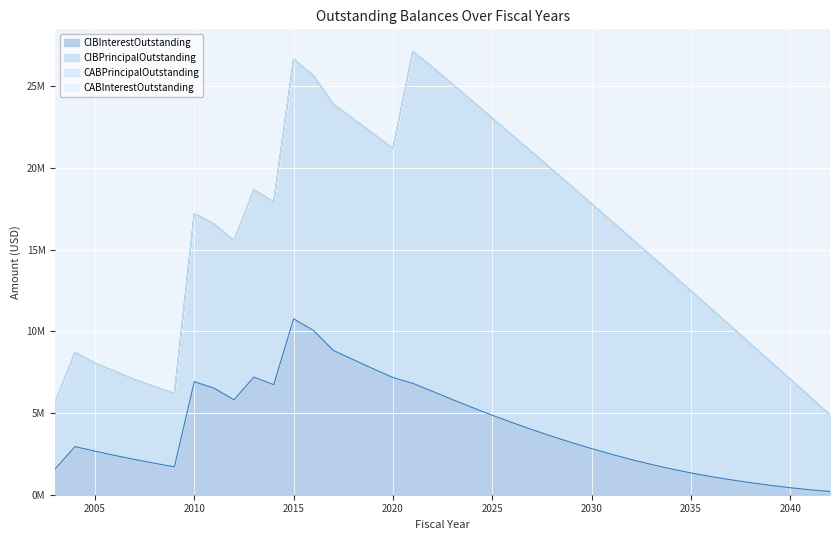

How many distinct data groups are displayed?

4